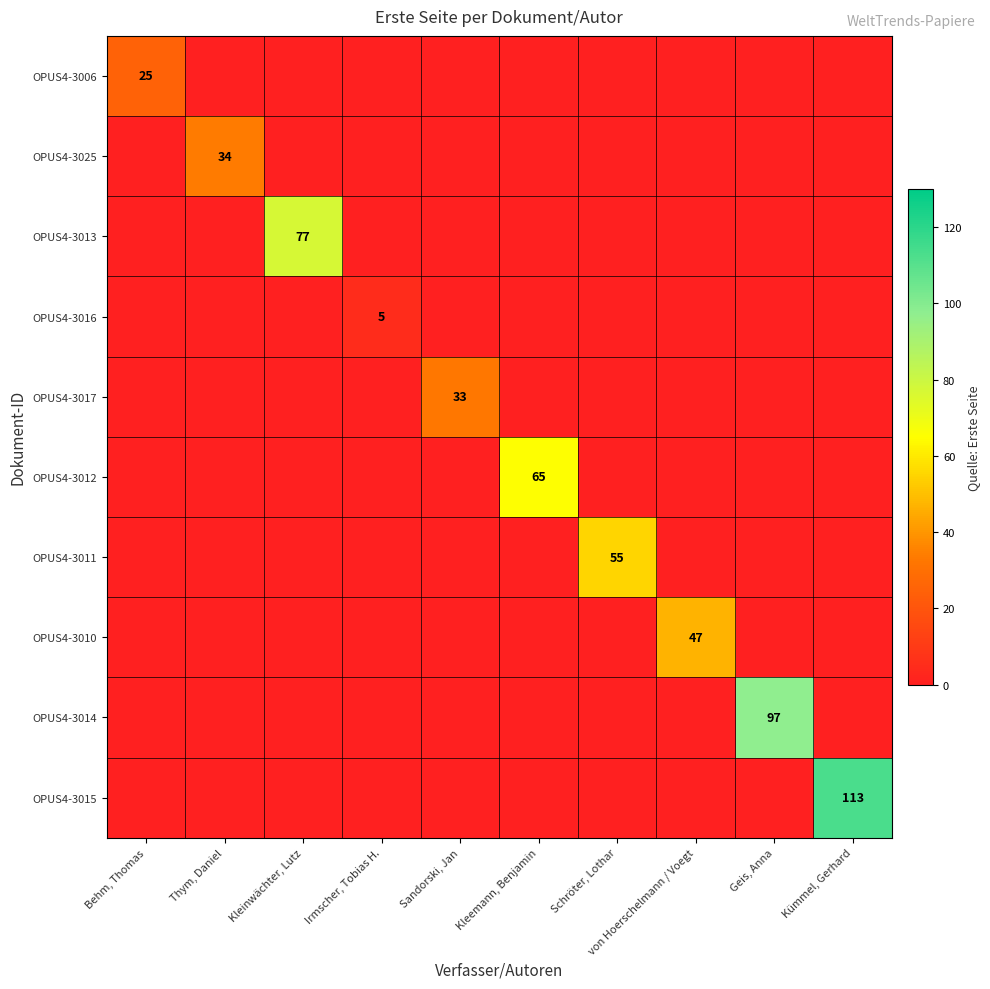

True or false: OPUS4-3014 has a value of 97 at Geis, Anna.

True